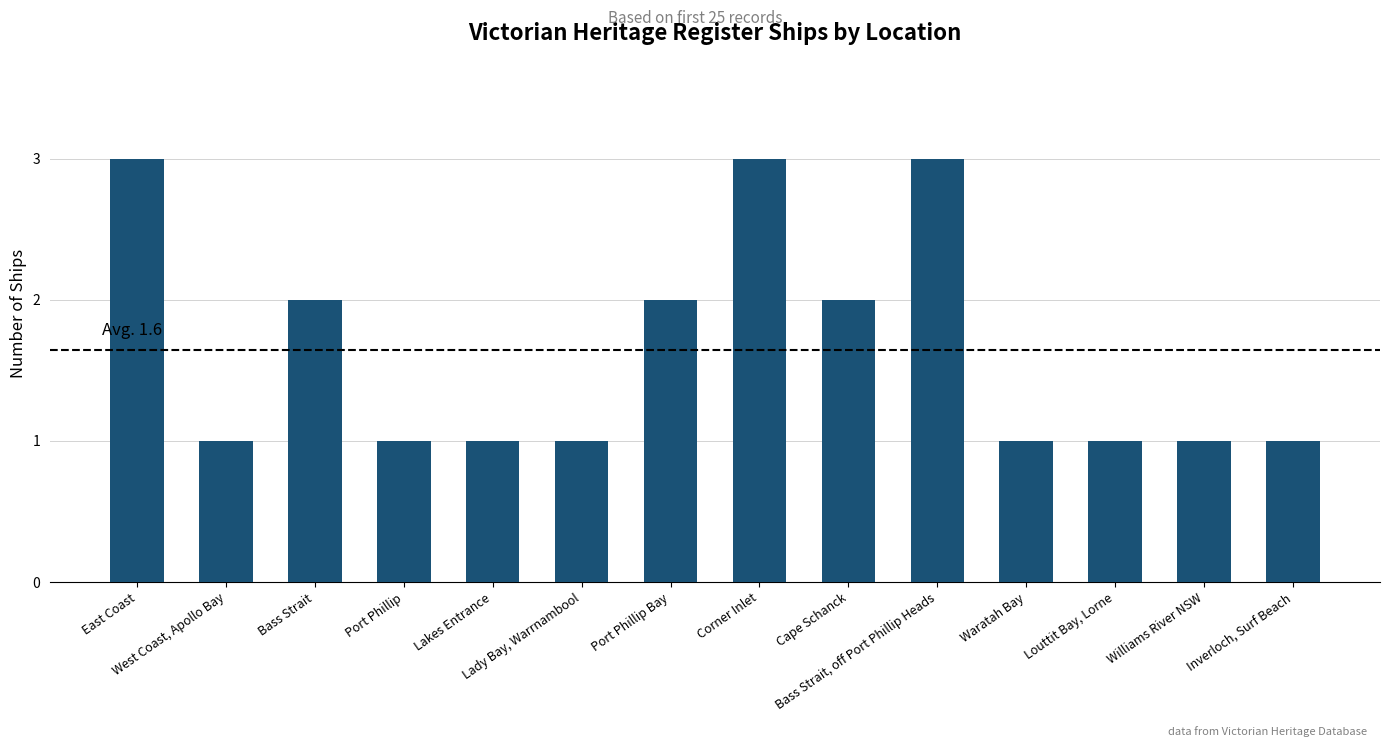

Reading right to left, transcribe all the data shown in this chart.

1	1	1	1	3	2	3	2	1	1	1	2	1	3